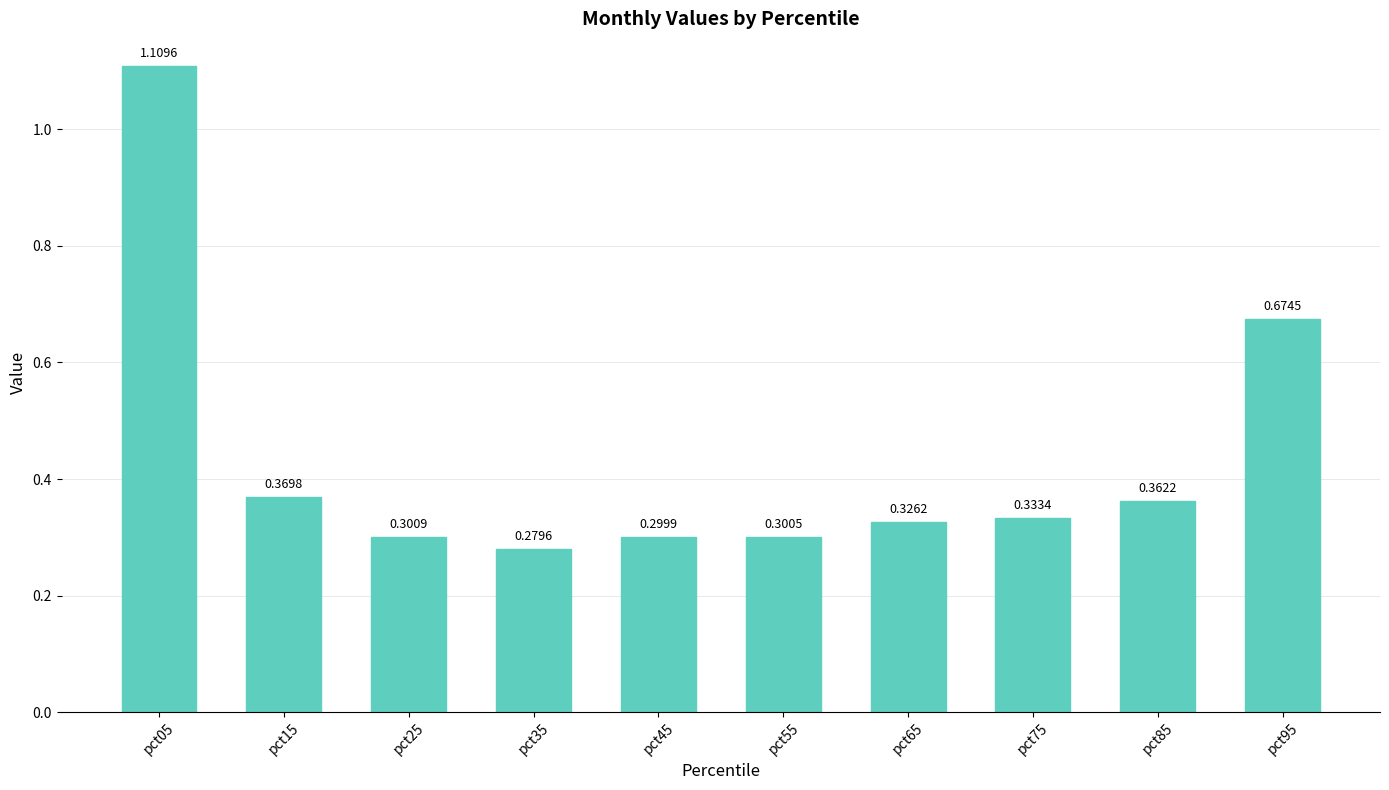

What is the difference between the values at pct75 and pct05?

0.8